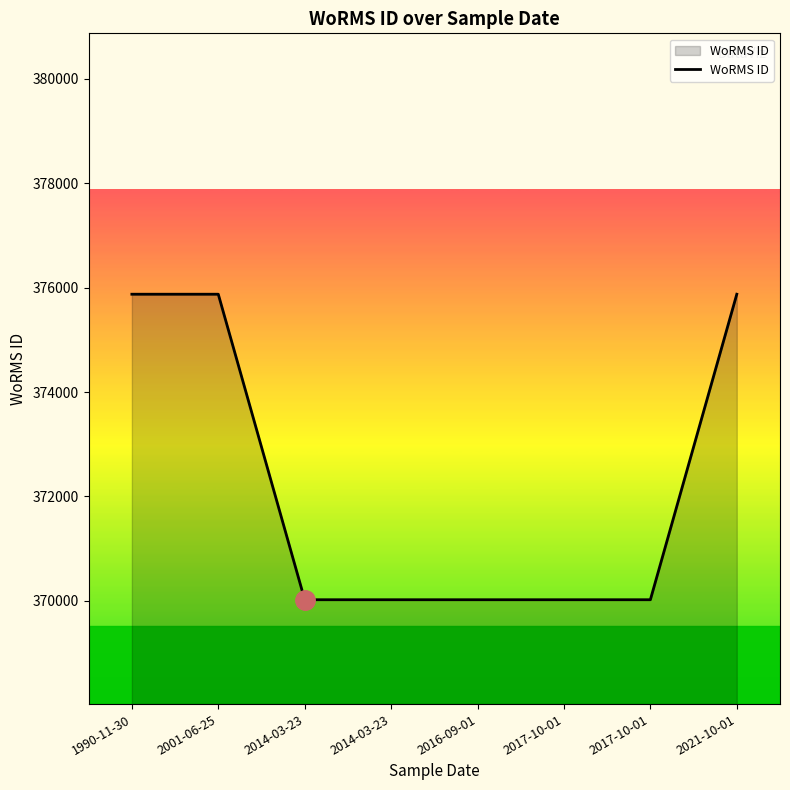

Reading left to right, transcribe all the data shown in this chart.

1990-11-30=375874	2001-06-25=375874	2014-03-23=370019	2014-03-23=370019	2016-09-01=370019	2017-10-01=370019	2017-10-01=370019	2021-10-01=375874